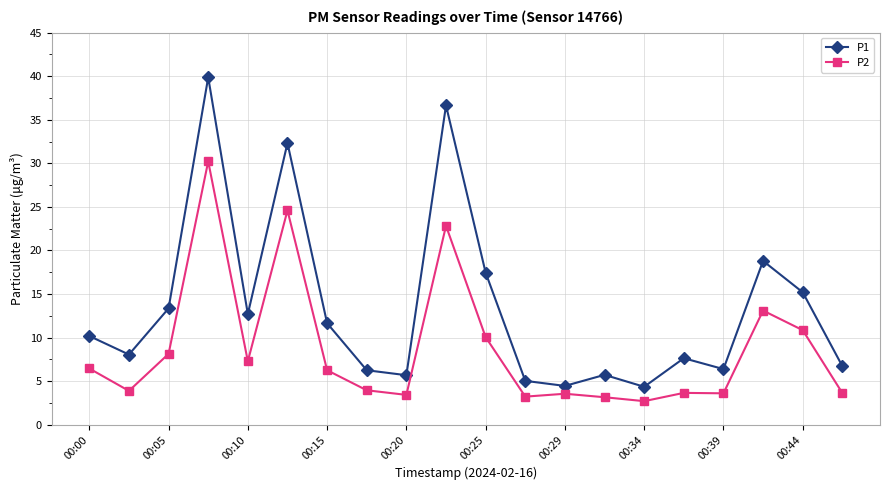

What is the lowest value of the P2 series?

2.7